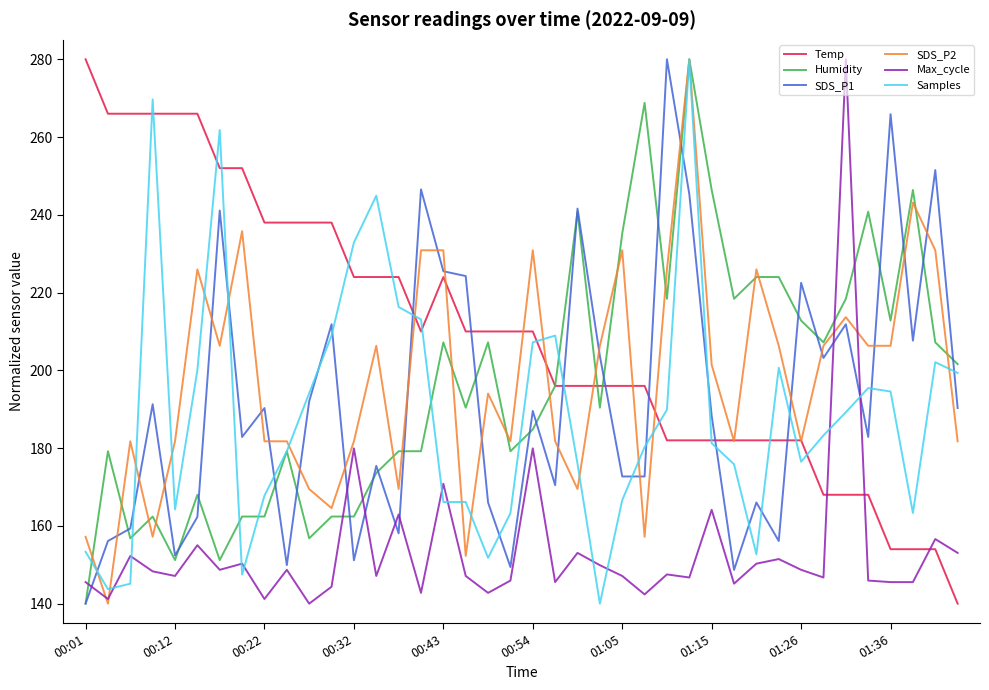

What is the lowest value of the SDS_P1 series?

140.0